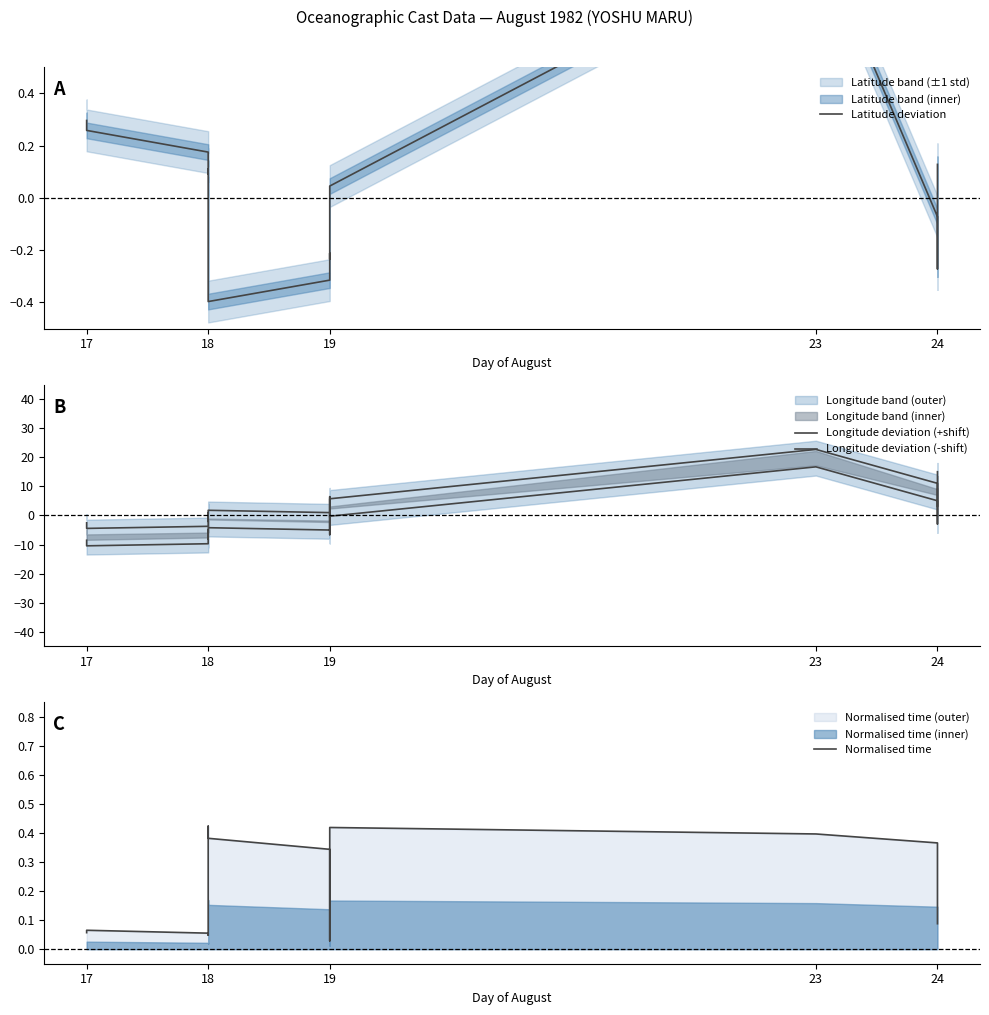

What is the value of the Latitude deviation point at the 19th from the left?

0.3